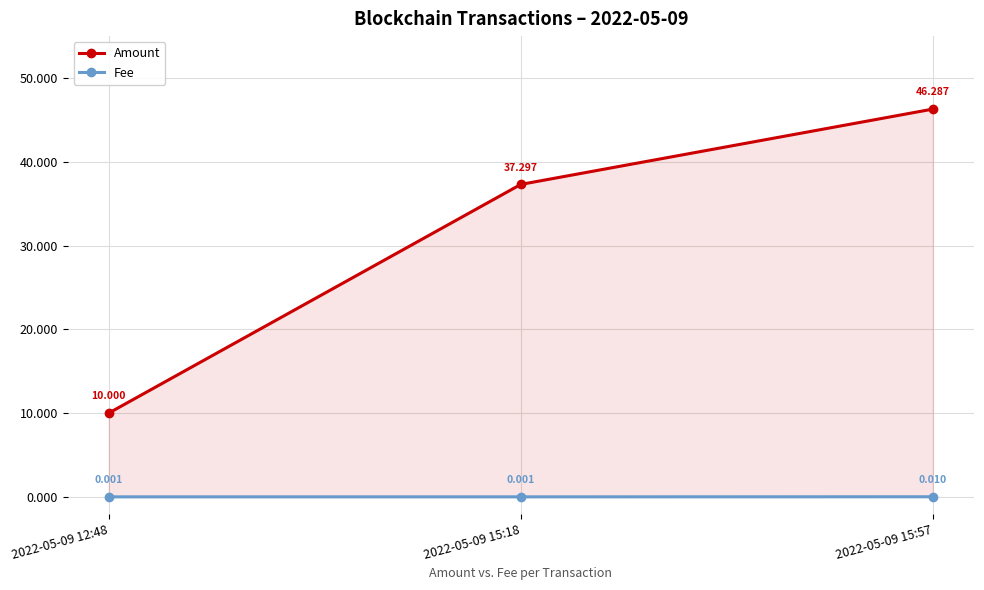

What position from the right is 2022-05-09 15:57?

1